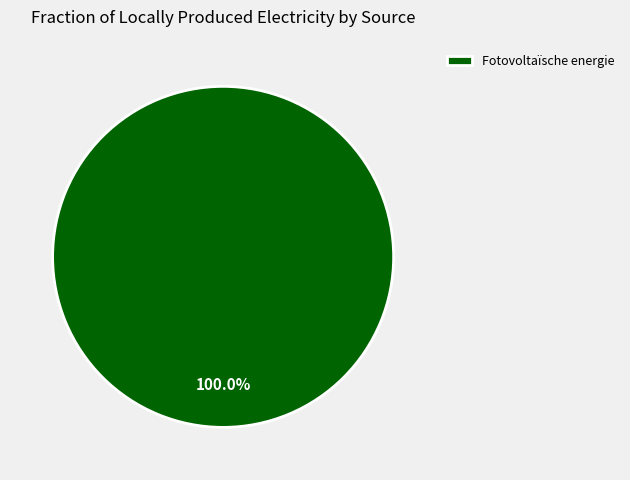

What percentage is the Fotovoltaïsche energie slice, to the nearest percent?

100%